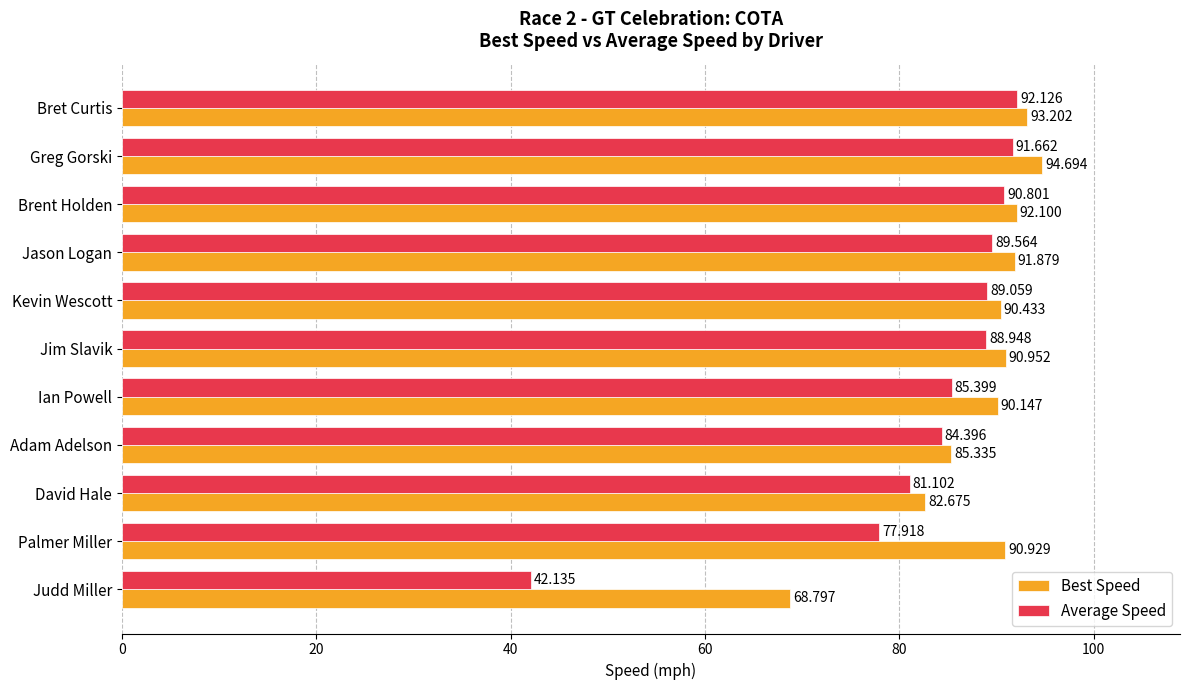

Where is Best Speed nearest to the value 81?

David Hale